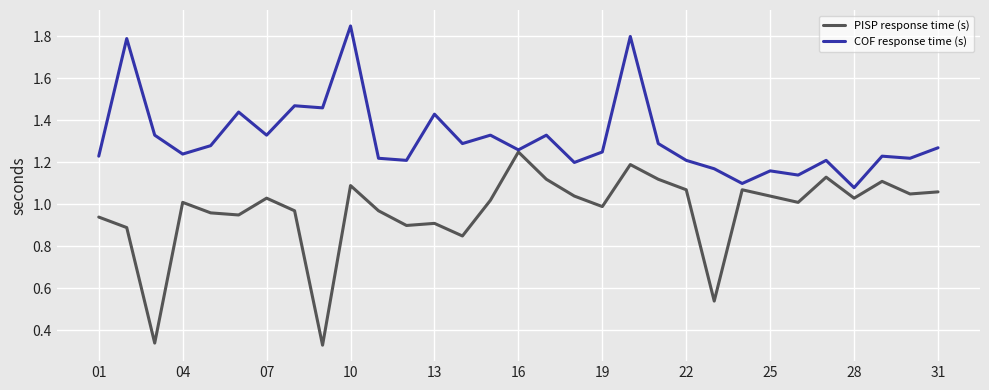

Does the chart display data point markers on the line(s)?

No